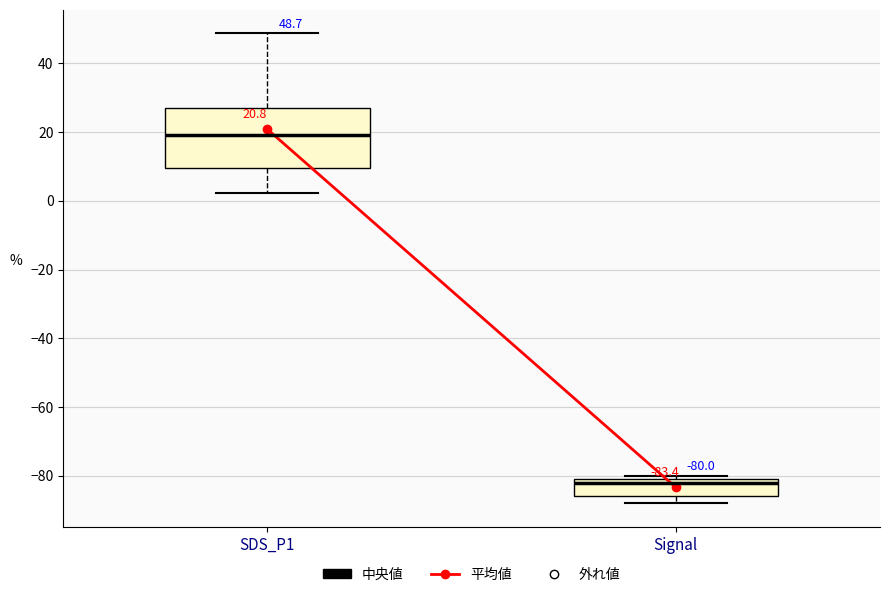

Which box's median line is the highest?

SDS_P1